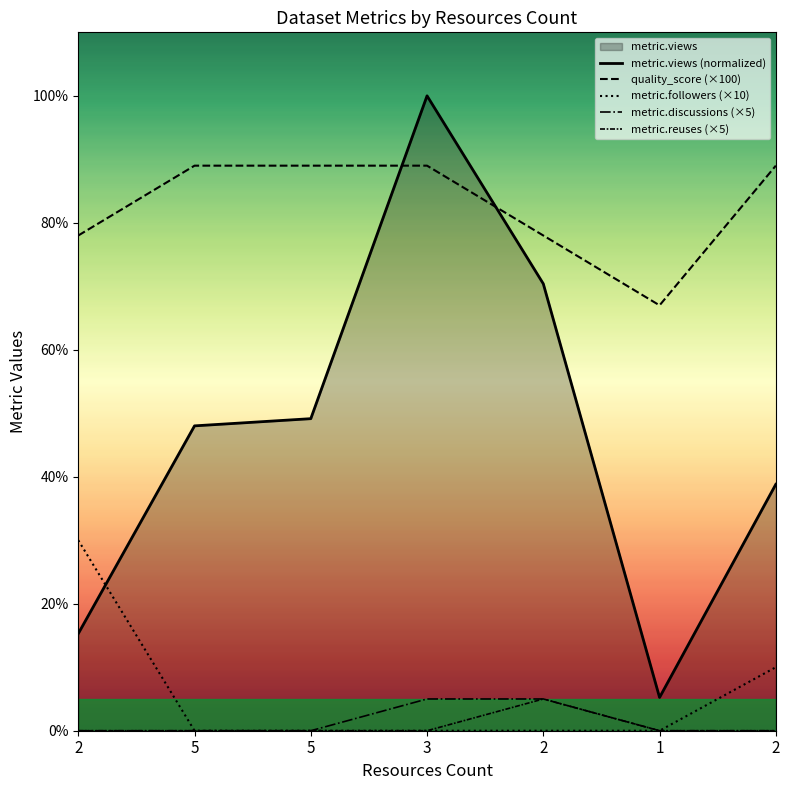

Reading left to right, transcribe all the data shown in this chart.

metric.views: 2=15.3	5=48.0	5=49.2	3=100.0	2=70.4	1=5.2	2=38.8
quality_score: 2=78.0	5=89.0	5=89.0	3=89.0	2=78.0	1=67.0	2=89.0
metric.followers: 2=30.0	5=0.0	5=0.0	3=0.0	2=0.0	1=0.0	2=10.0
metric.discussions: 2=0.0	5=0.0	5=0.0	3=5.0	2=5.0	1=0.0	2=0.0
metric.reuses: 2=0.0	5=0.0	5=0.0	3=0.0	2=5.0	1=0.0	2=0.0